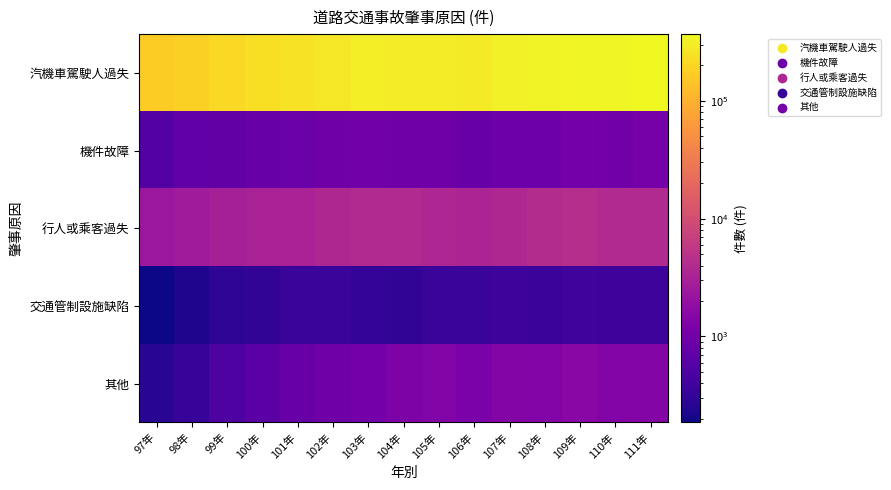

List the series in order of their peak value, lowest first.

交通管制設施缺陷, 機件故障, 其他, 行人或乘客過失, 汽機車駕駛人過失